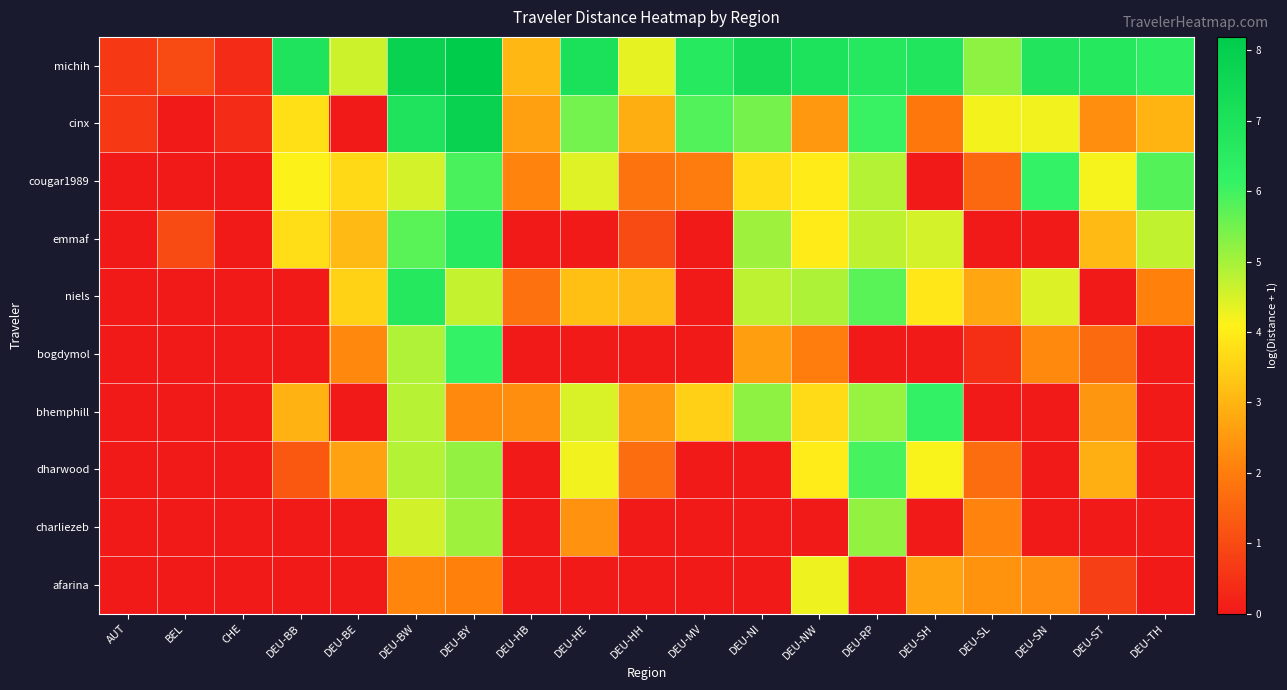

How many categories are shown in the chart?

19